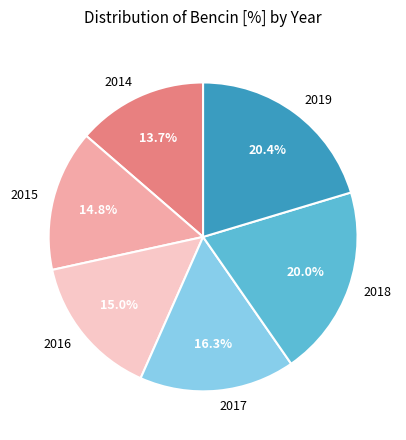

Between 2014 and 2016, which is larger?

2016